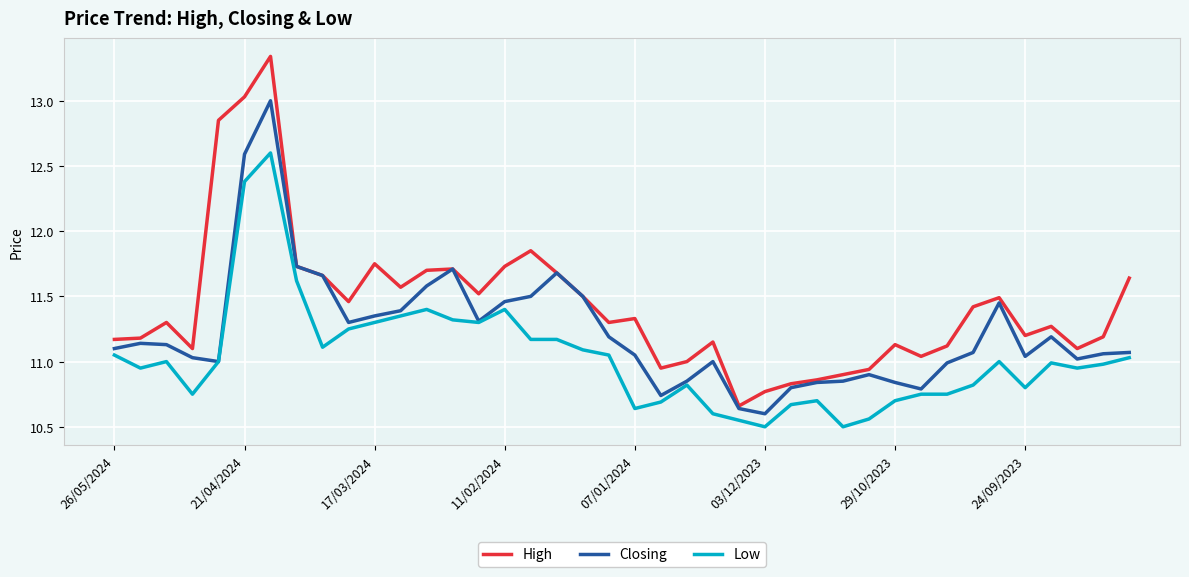

Which series has the largest total across all categories?

High